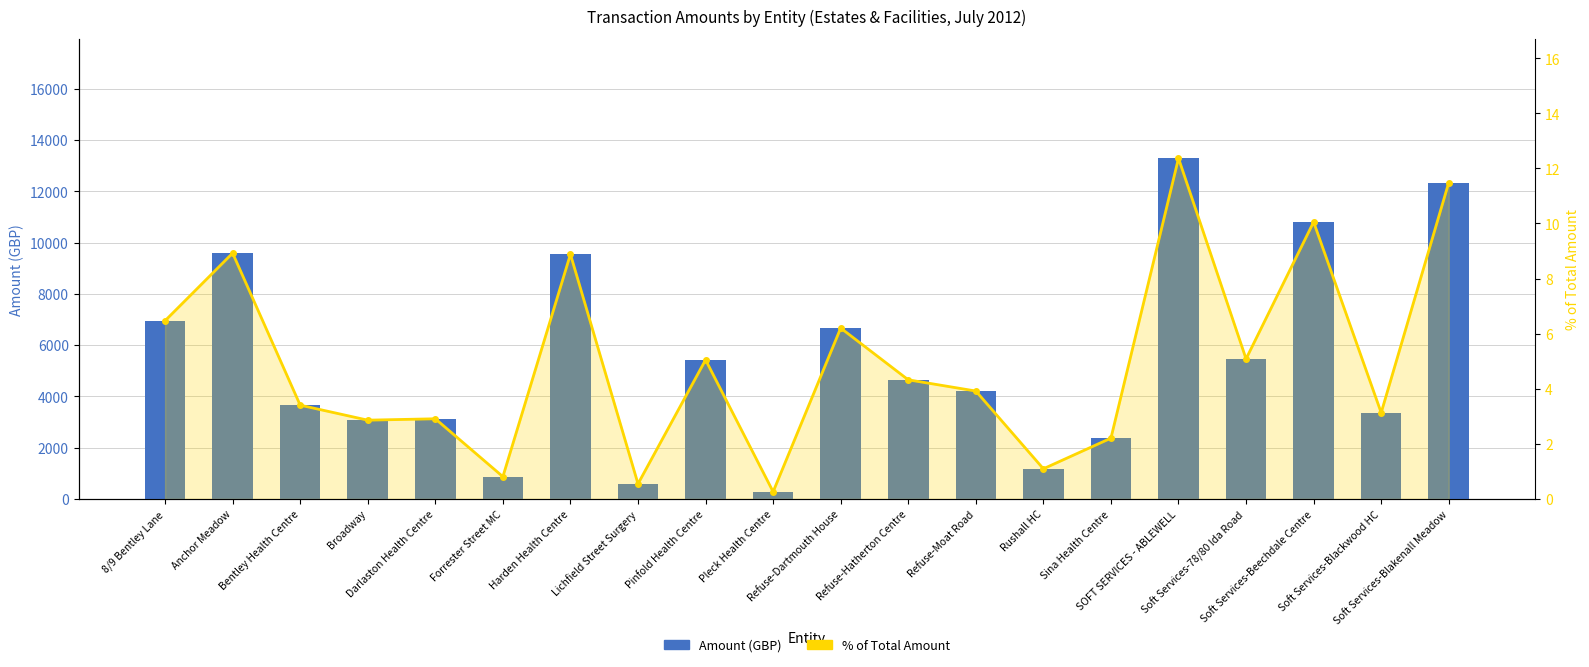

What is the total value across all series at Anchor Meadow?

9594.7